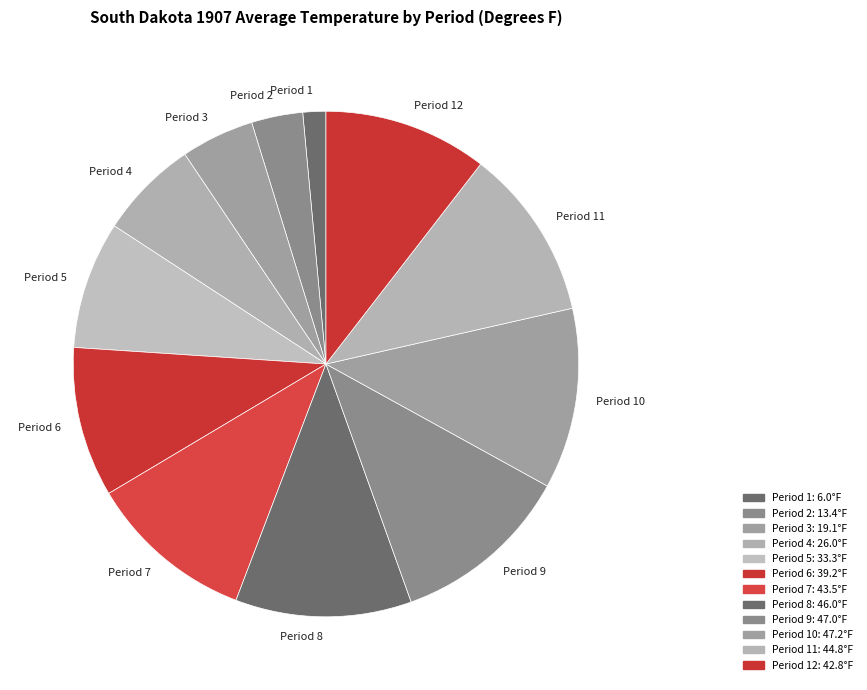

Combined, do Period 1 and Period 12 account for over 50%?

No